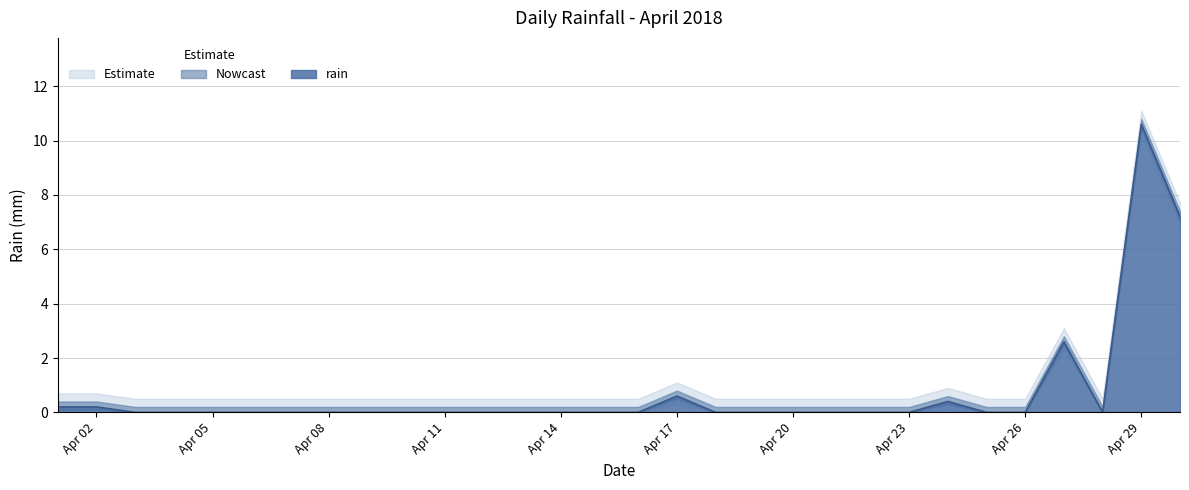

Reading left to right, what are all the values shown in this chart?

0.2	0.2	0.0	0.0	0.0	0.0	0.0	0.0	0.0	0.0	0.0	0.0	0.0	0.0	0.0	0.0	0.6	0.0	0.0	0.0	0.0	0.0	0.0	0.4	0.0	0.0	2.6	0.0	10.6	7.2